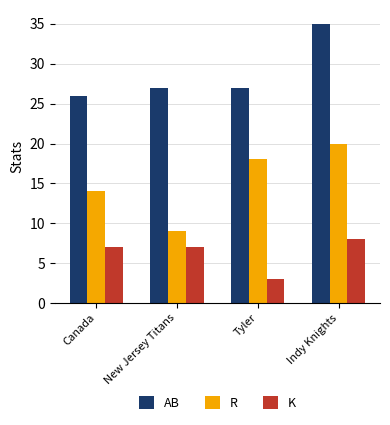

Reading left to right, what are all the values shown in this chart?

AB: 26	27	27	35
R: 14	9	18	20
K: 7	7	3	8